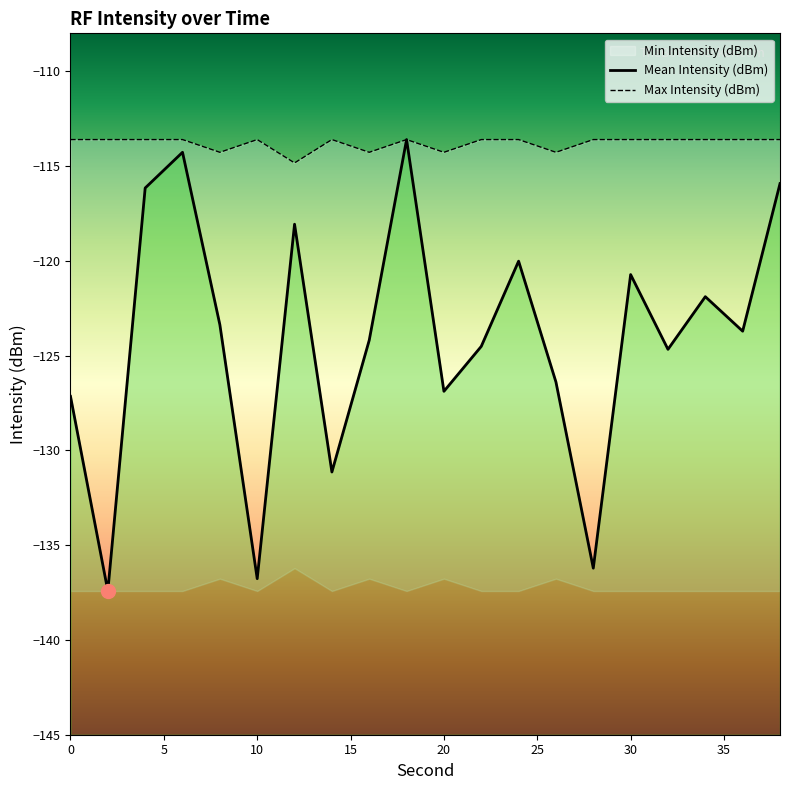

True or false: Mean Intensity (dBm) has a value of -131.1 at 14.

True